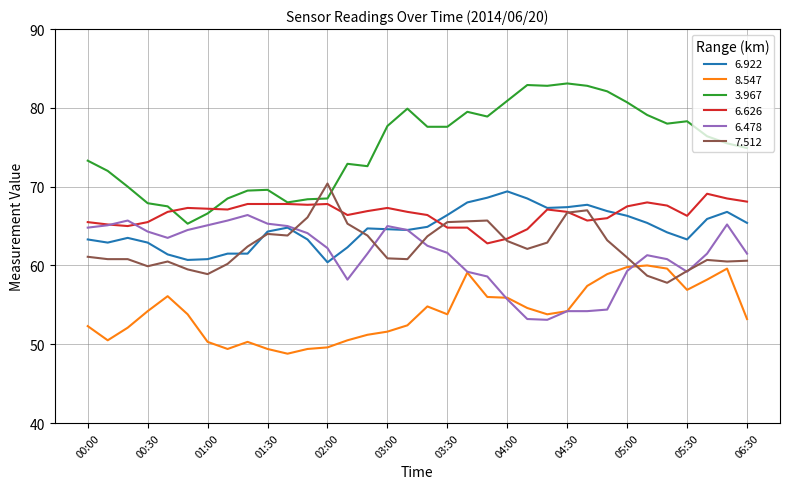

Which series has the widest spread of values?

3.967